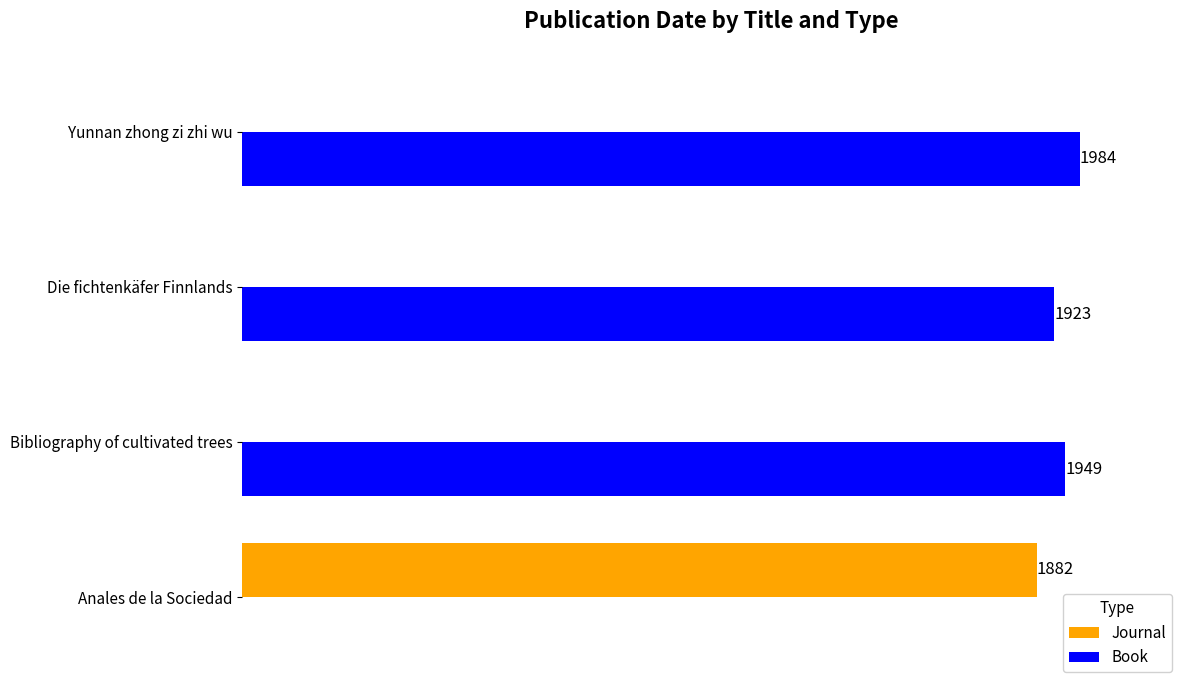

Is the value of Journal at Bibliography of cultivated trees greater than the value of Book at Yunnan zhong zi zhi wu?

No